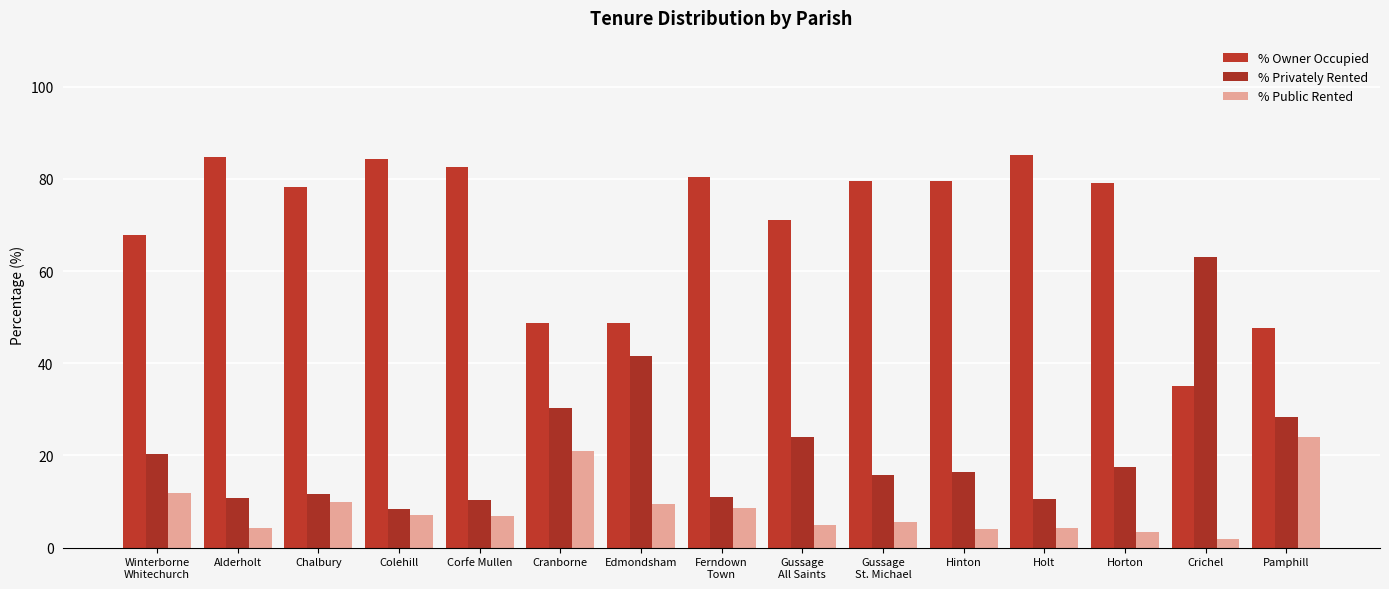

What are all the series names shown in the legend?

% Owner Occupied, % Privately Rented, % Public Rented